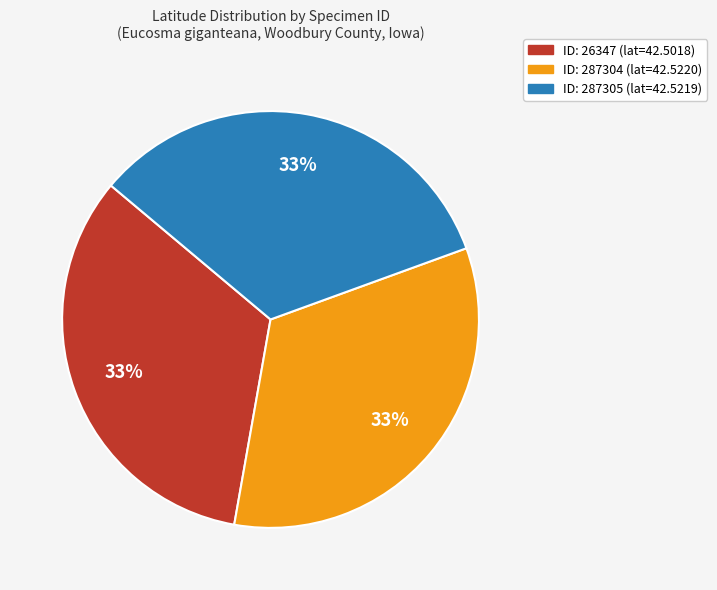

Count the number of slices in the pie.

3